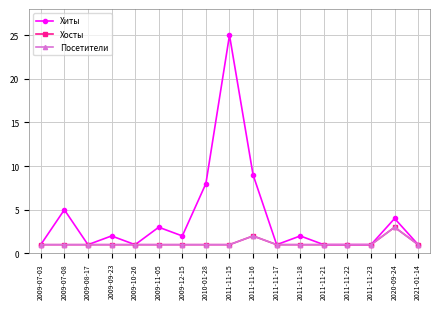

Which series has the largest total across all categories?

Хиты